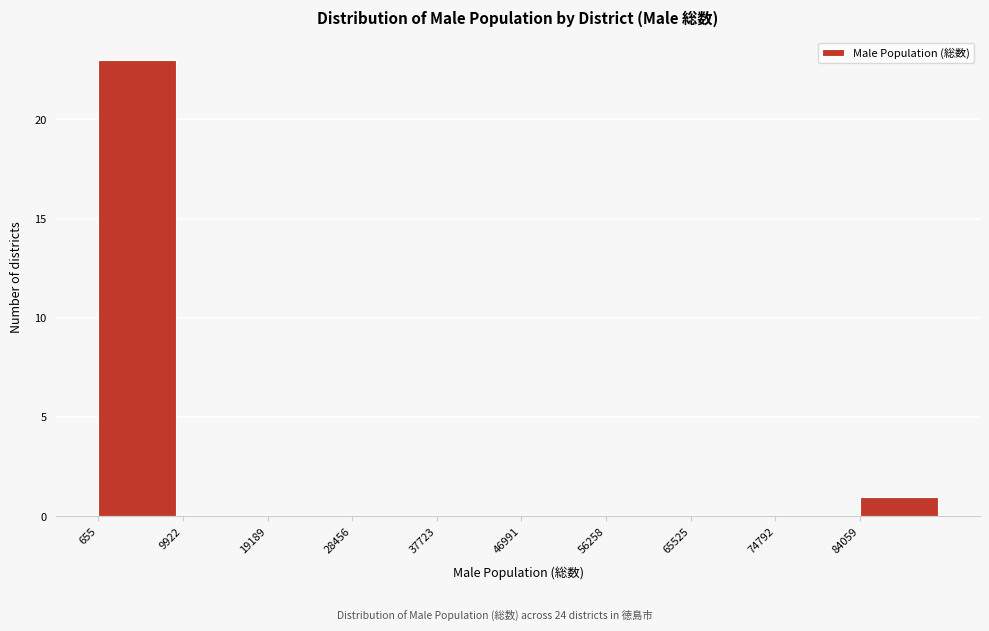

Over which range of the x-axis is the bar tallest?

1000 to 10000